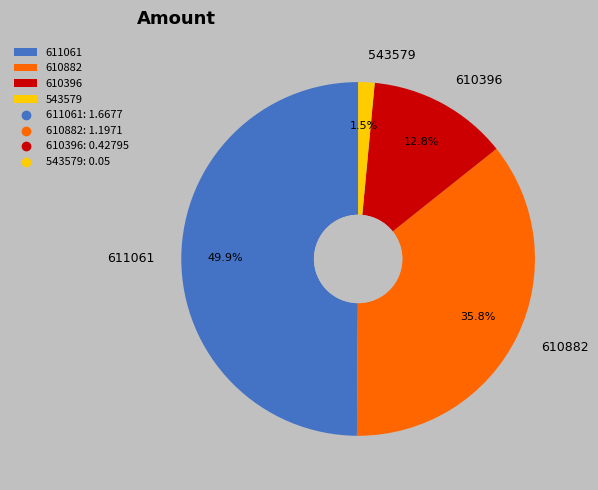

What is the total percentage of 610882 and 610396?

48.6%